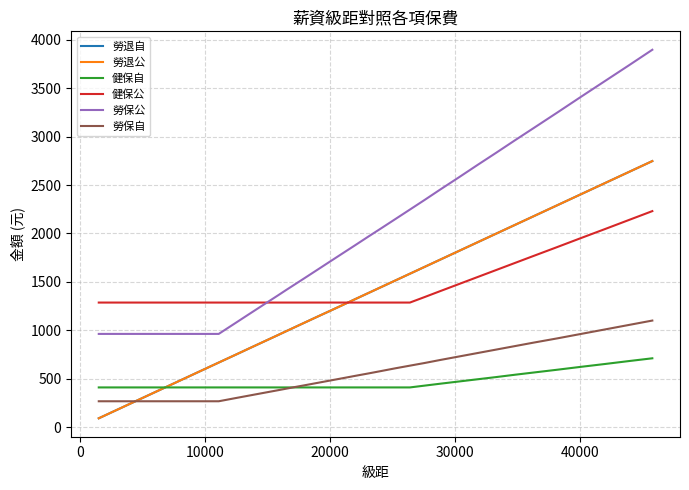

True or false: 健保公 has more than 1 interior local peaks.

False